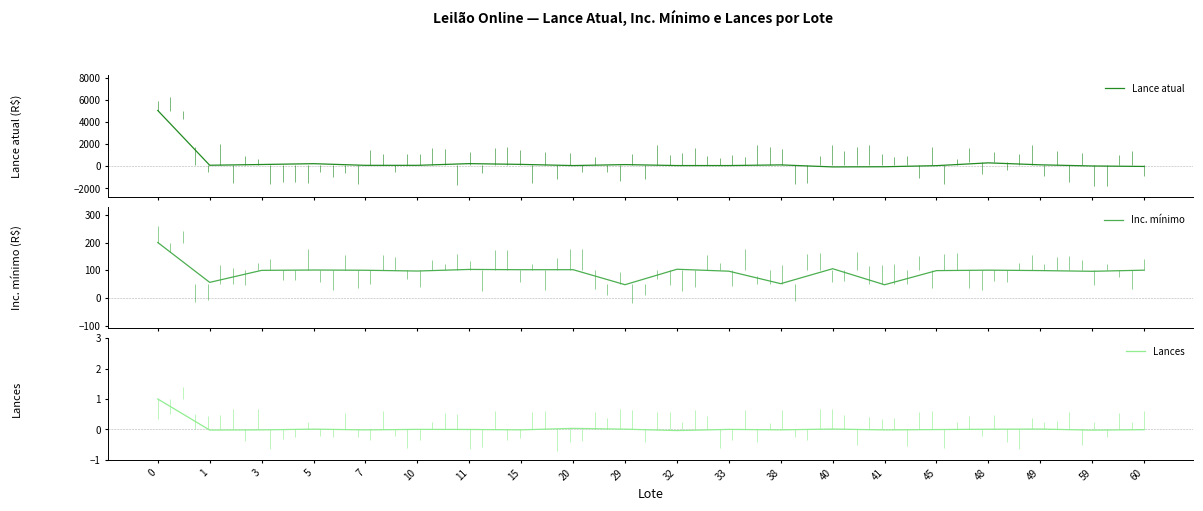

Which series ends up on top after the final intersection of Lance atual and Inc. mínimo?

Inc. mínimo